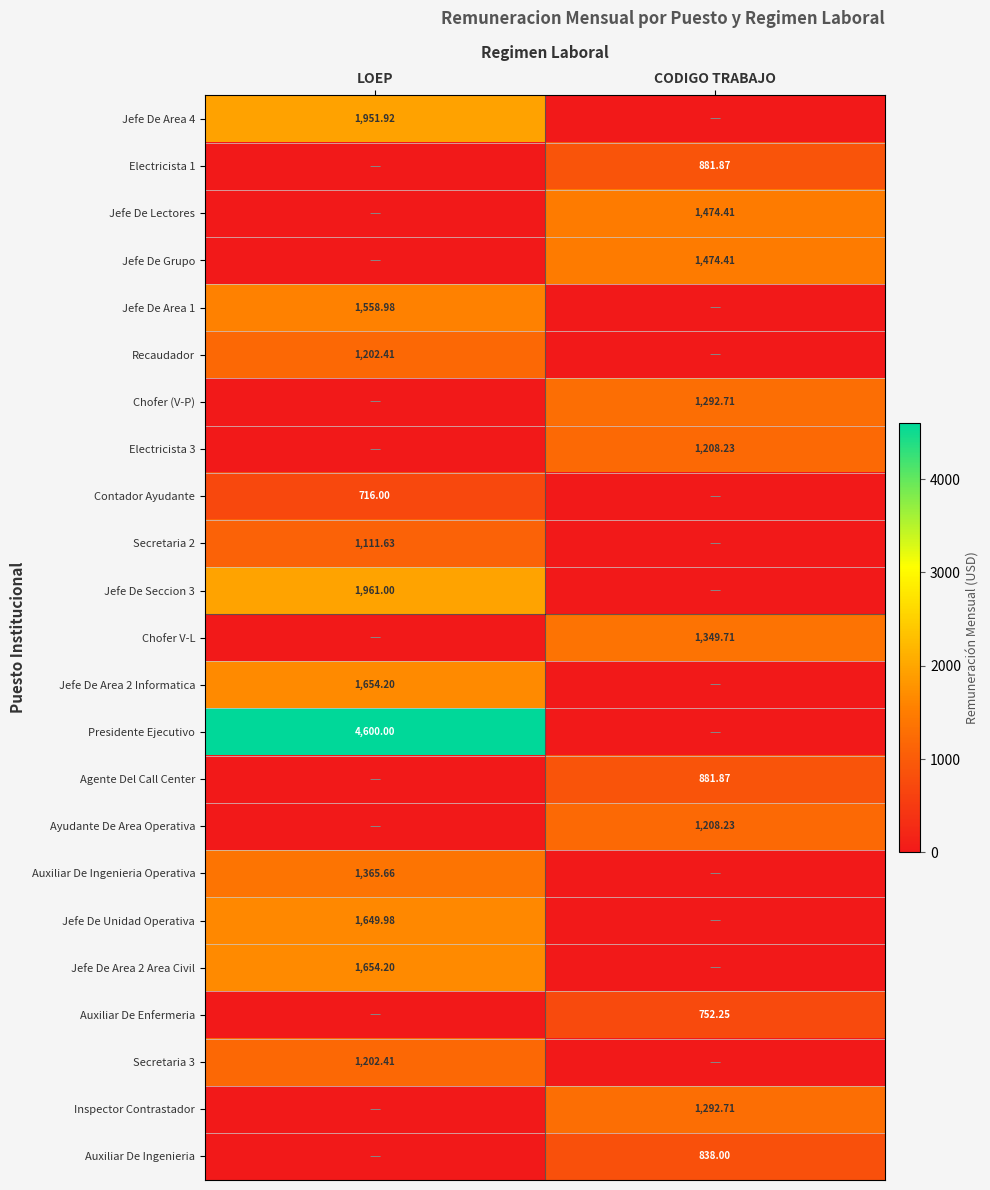

How many categories are shown in the chart?

2